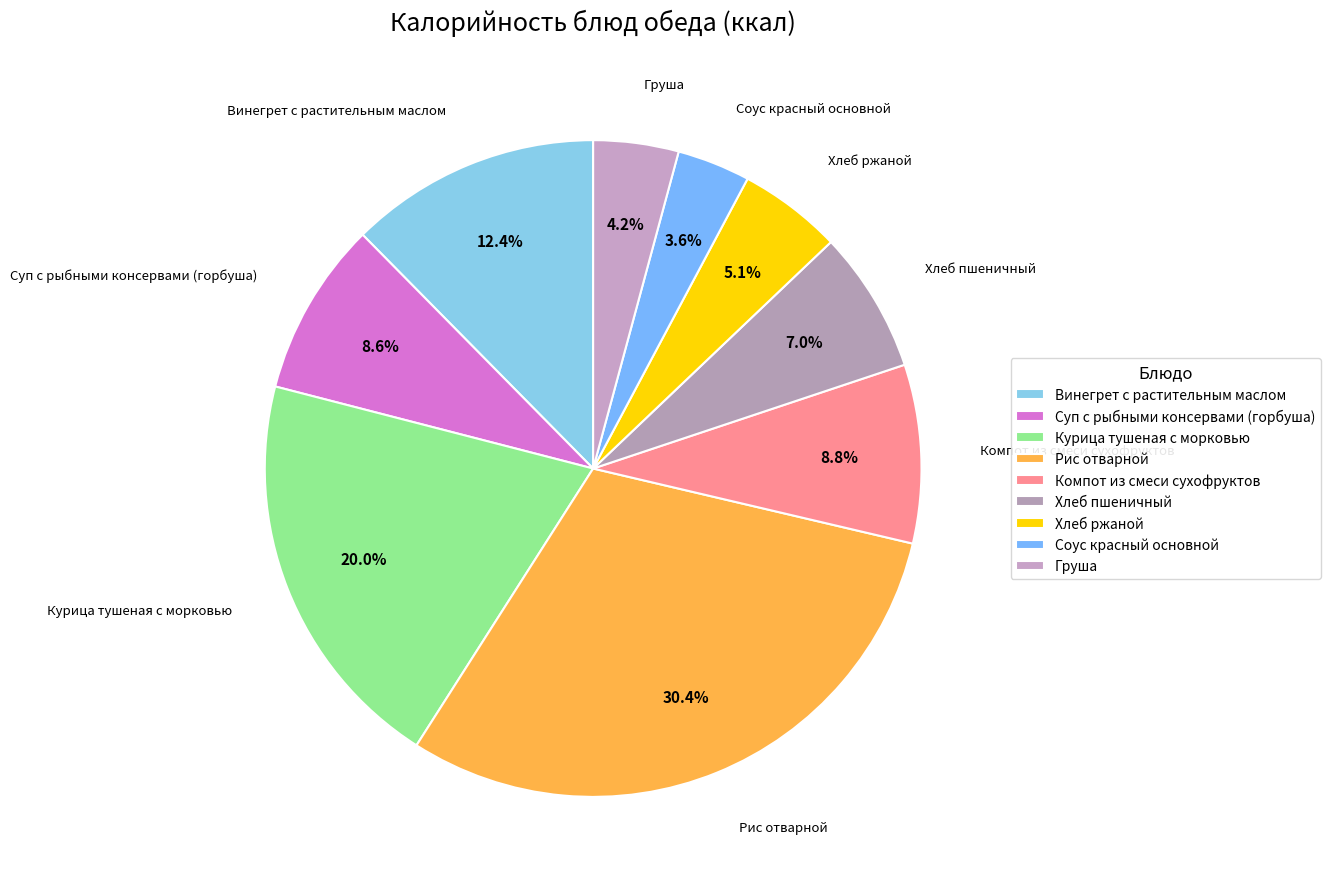

What is the smallest slice in the pie chart?

Соус красный основной